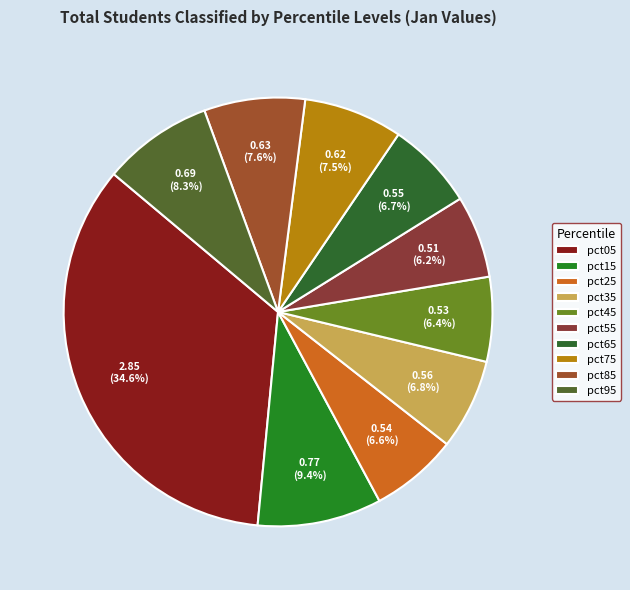

To the nearest percent, what portion does pct45 represent?

6%